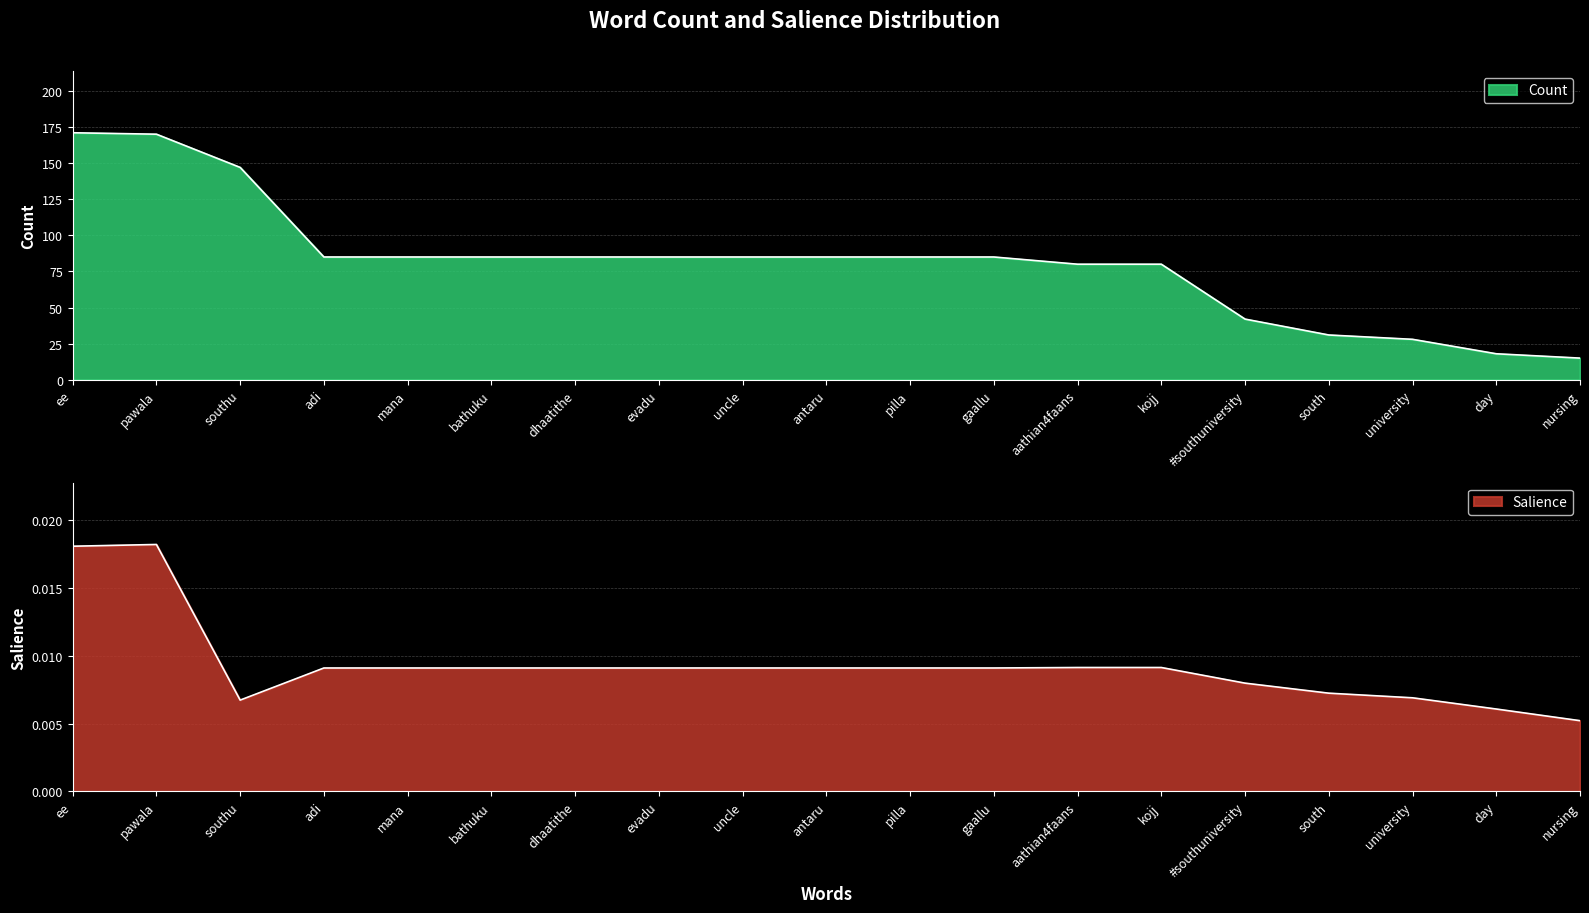

Count the Salience values in the range 0 to 1.

19